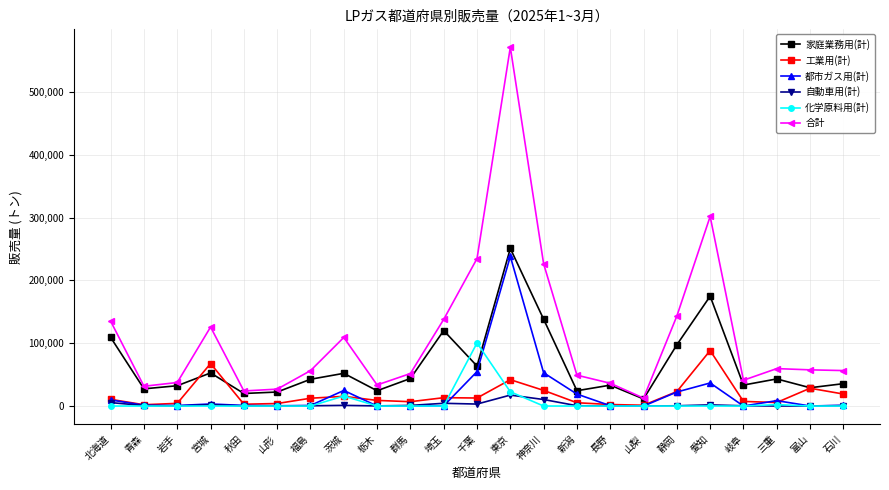

What is the difference between the maximum and minimum values in the 合計 series?

558290